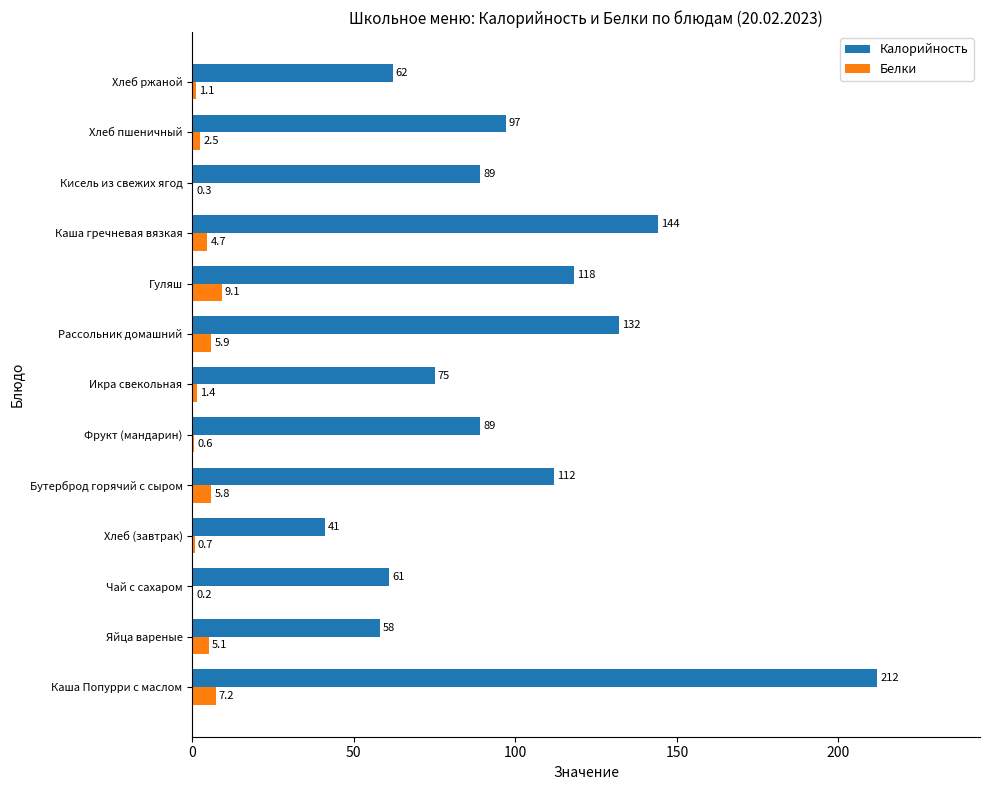

How many values in the Белки series exceed 2?

7